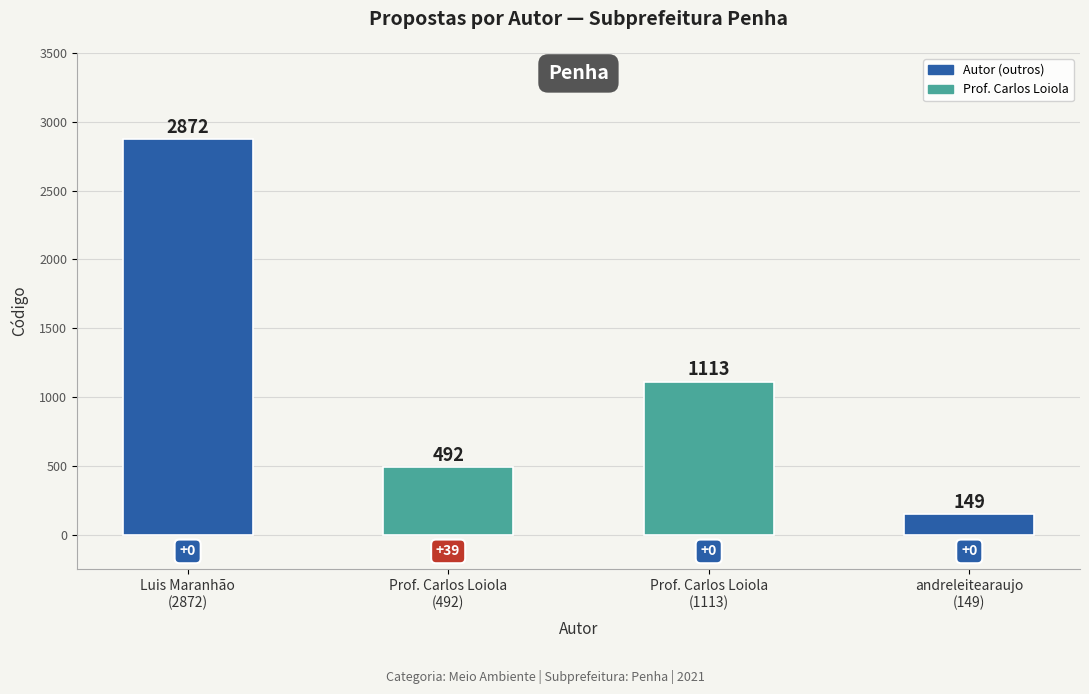

How many bars are there in total?

4